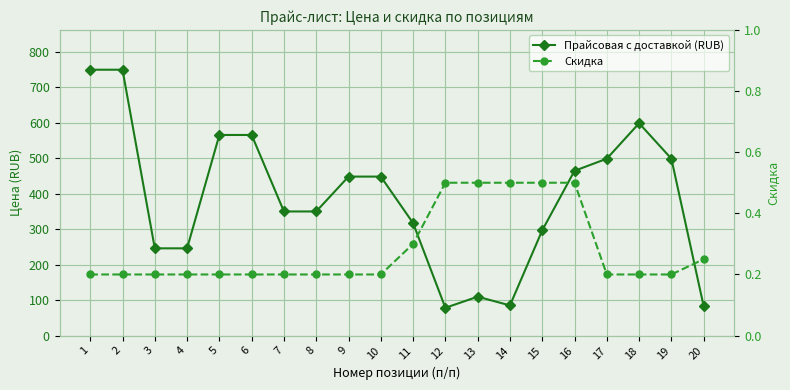

Rank the series at 19 from highest to lowest value.

Прайсовая с доставкой (RUB), Скидка